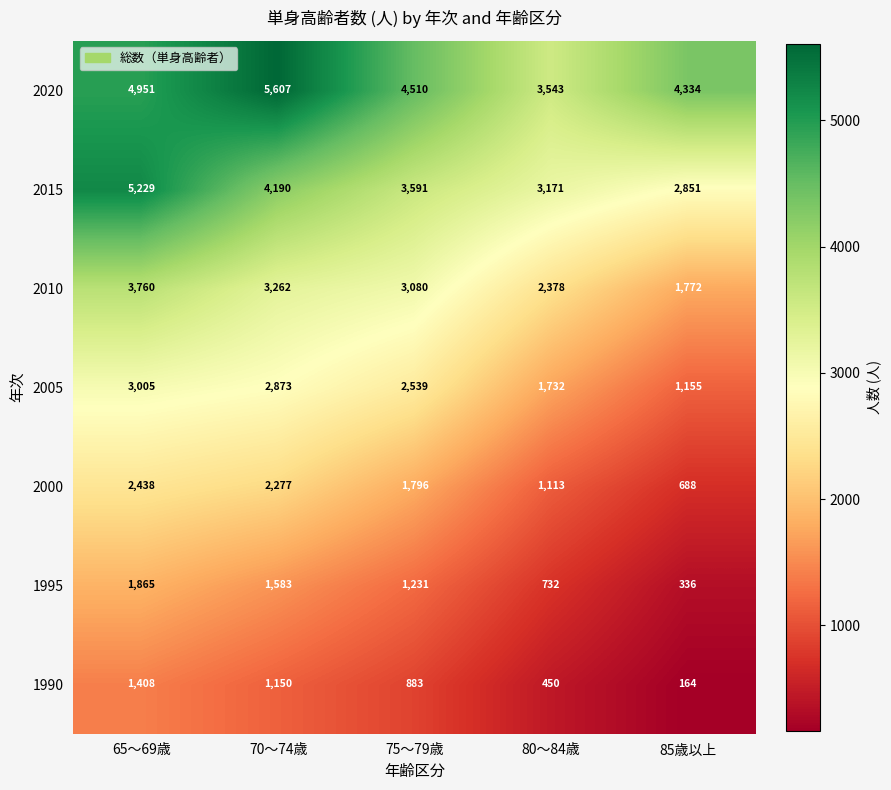

Which series has the largest total across all categories?

2020